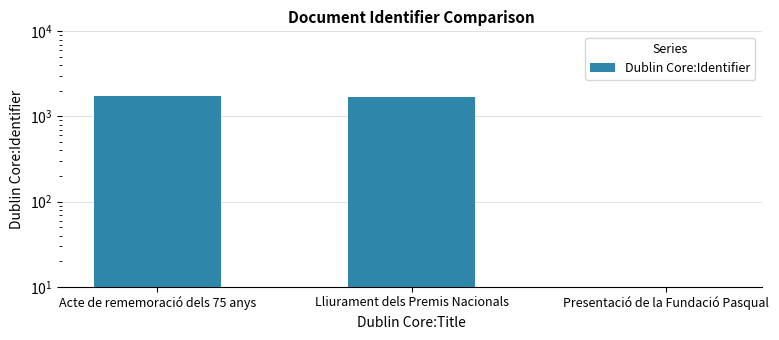

What position from the left is Presentació de la Fundació Pasqual?

3